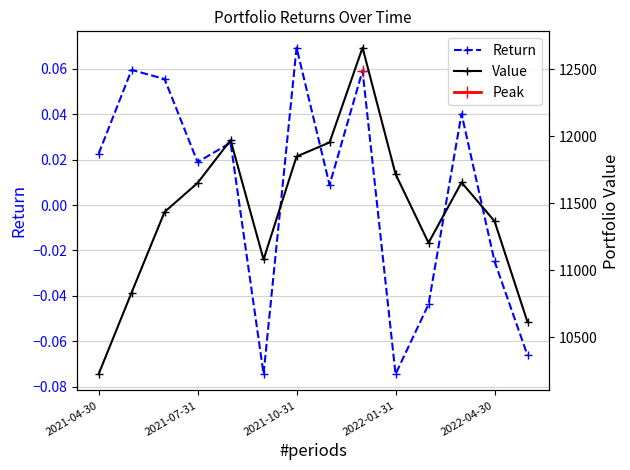

What is the difference between the maximum and second lowest values in the Return series?

0.1